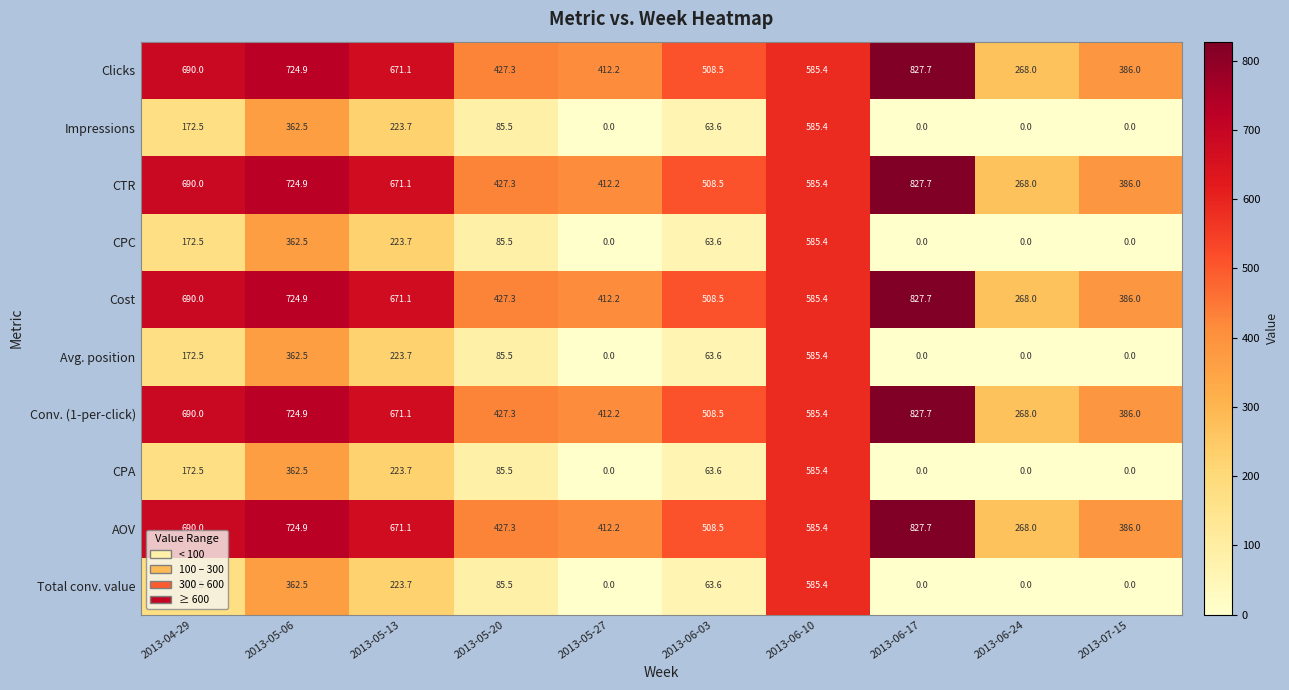

What is the difference between the highest and lowest values at 2013-04-29?

517.5